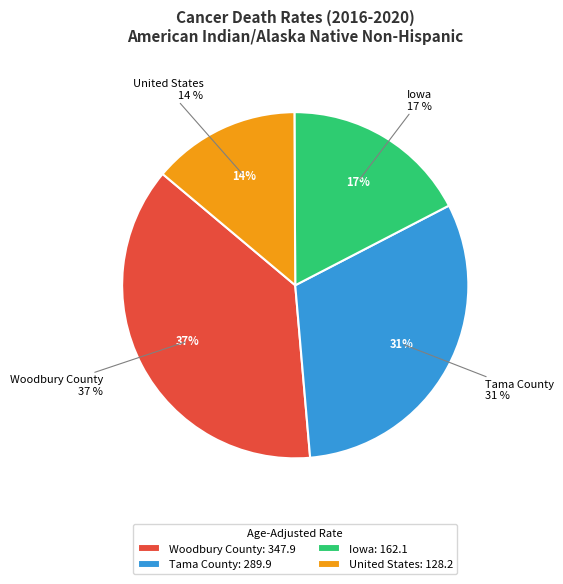

To the nearest percent, what portion does Tama County represent?

31%